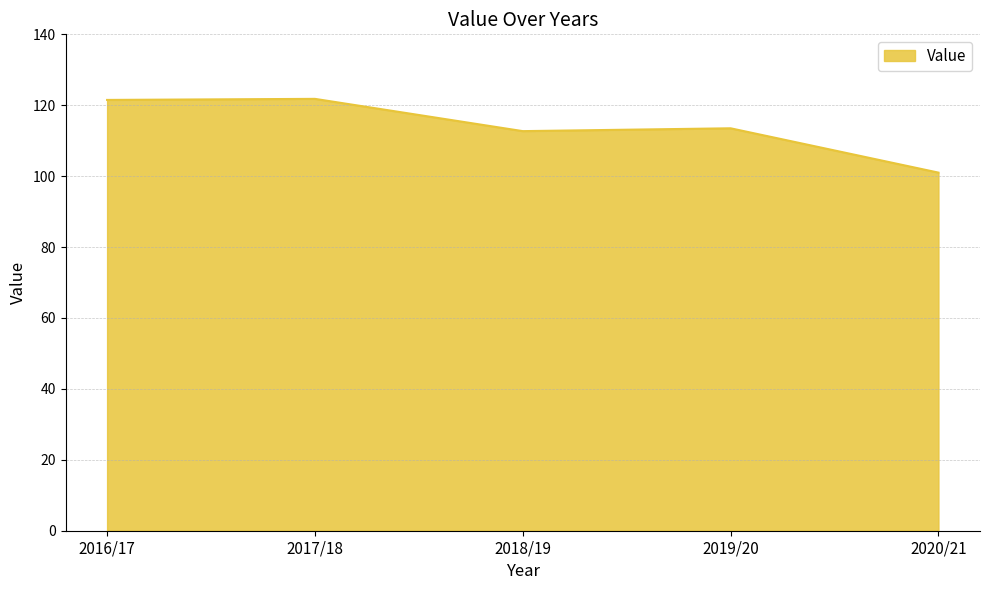

How many values exceed 113?

3